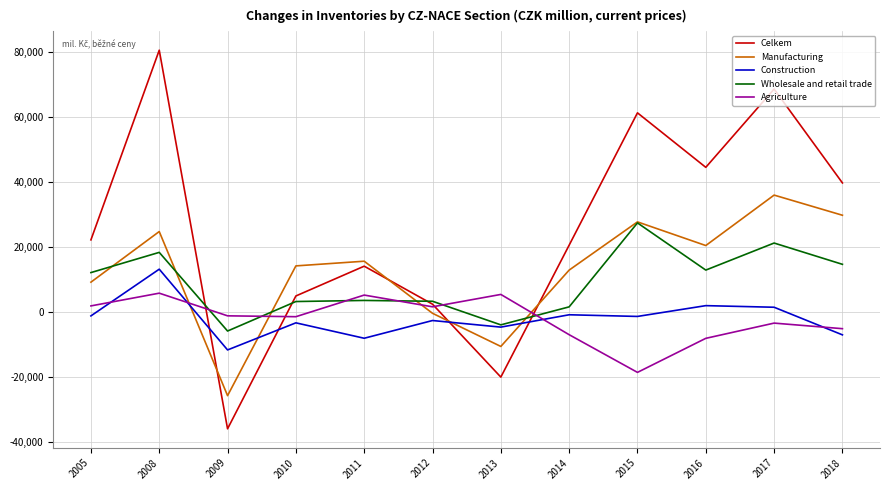

In Agriculture, how many points are lower than both neighbors (excluding endpoints)?

3